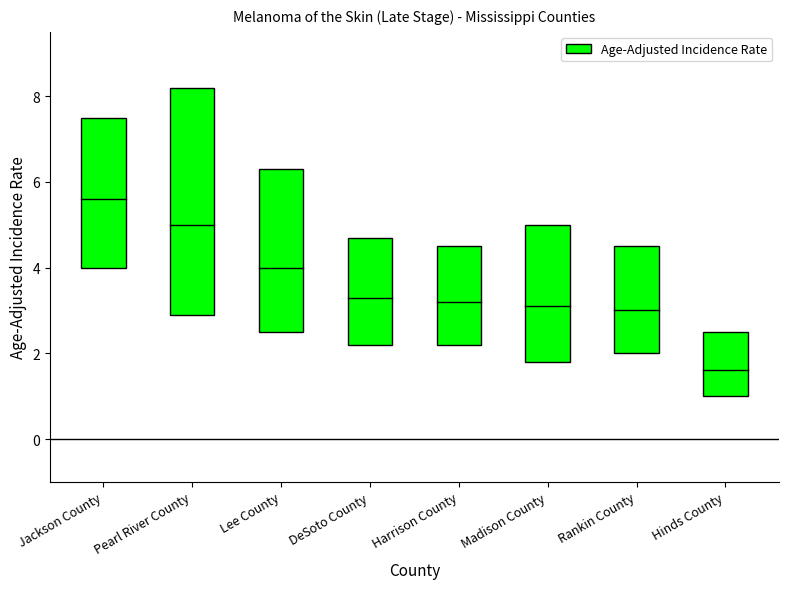

What is the difference between the values at Harrison County and Madison County?

0.1